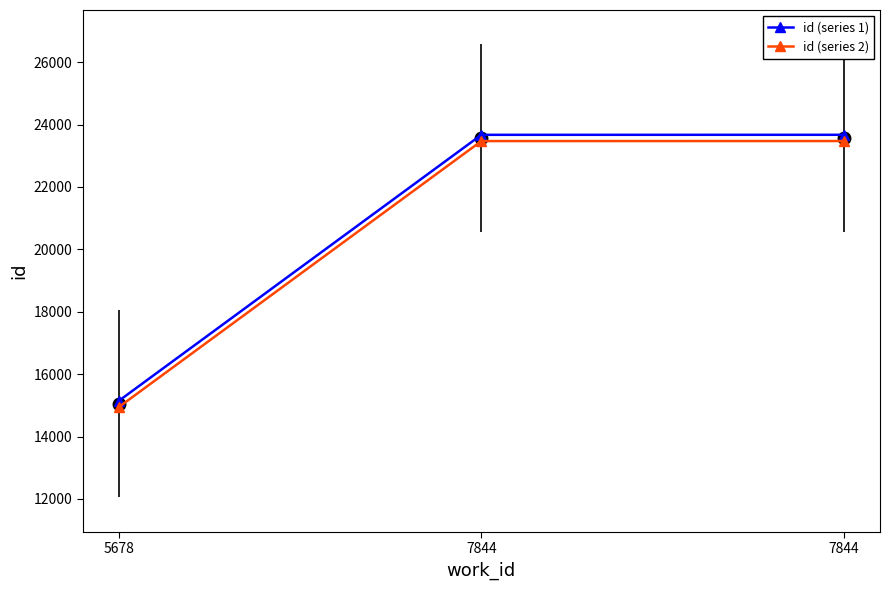

List the series in order of their overall mean, highest first.

id (series 1), id (series 2)